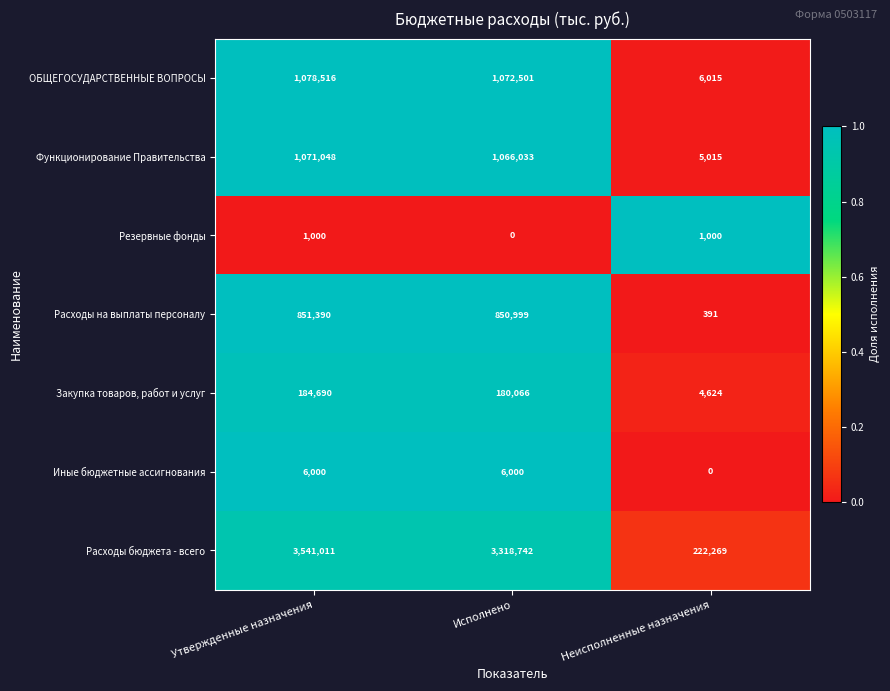

How many series are shown in this chart?

7